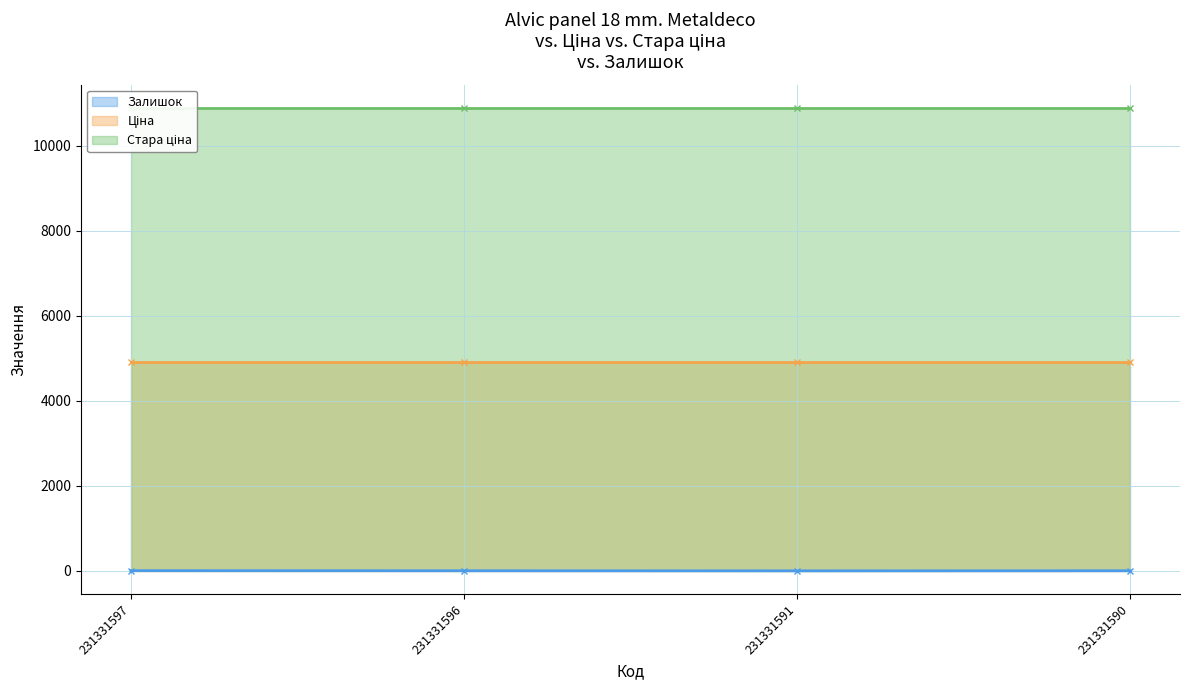

The value of Залишок at 231331590 is 7.2. True or false?

False